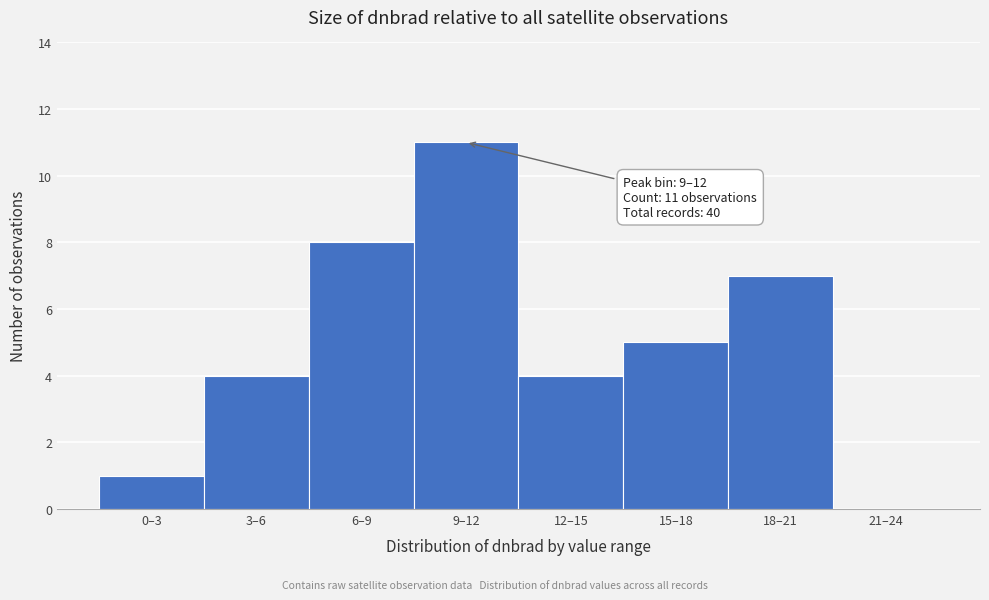

Reading left to right, list all the values displayed in this chart.

0–3=1	3–6=4	6–9=8	9–12=11	12–15=4	15–18=5	18–21=7	21–24=0